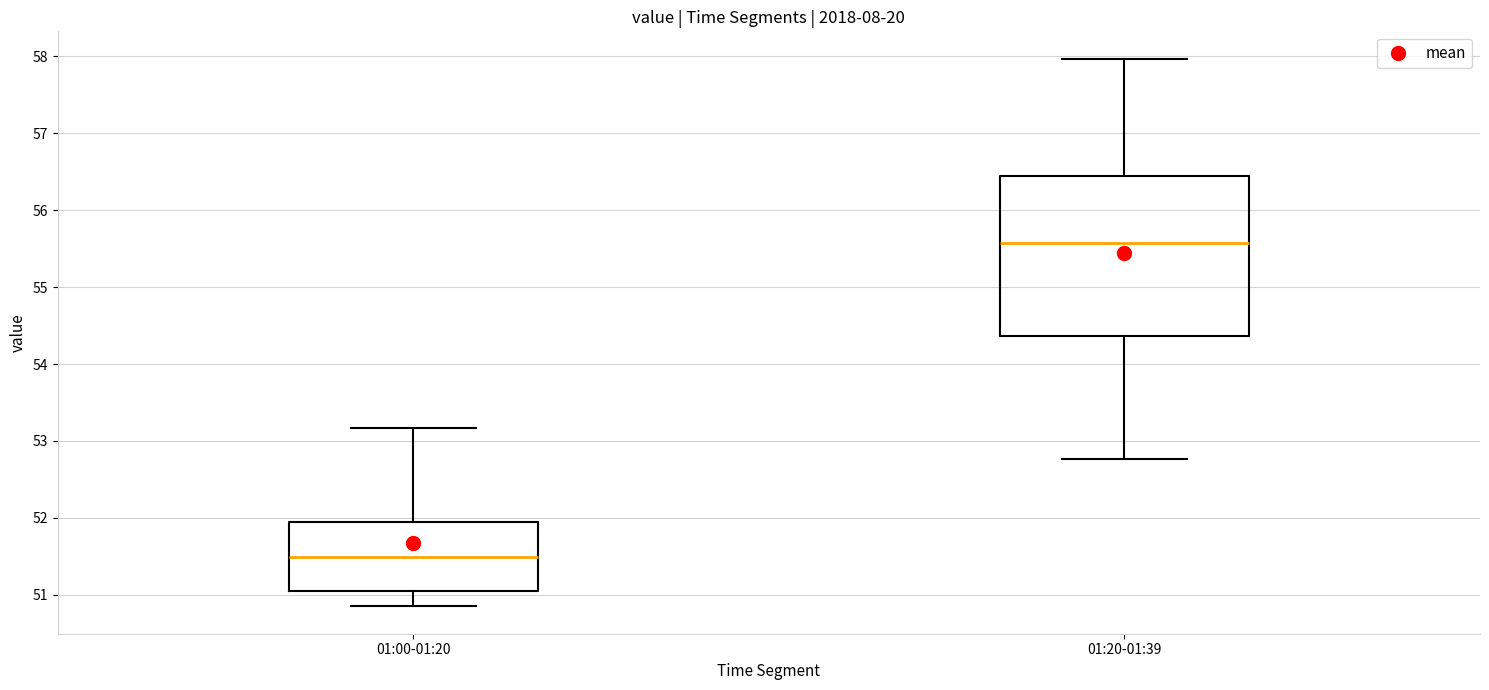

Reading left to right, read every box against the y-axis: the position of its median line, the range the box covers, and the ends of its whiskers. The values are not printed on the chart, so give them approximately, as read against the axis.

01:00-01:20: median 51.5, box 51.1 to 52.0, whiskers 50.9 to 53.2
01:20-01:39: median 55.6, box 54.4 to 56.4, whiskers 52.8 to 58.0